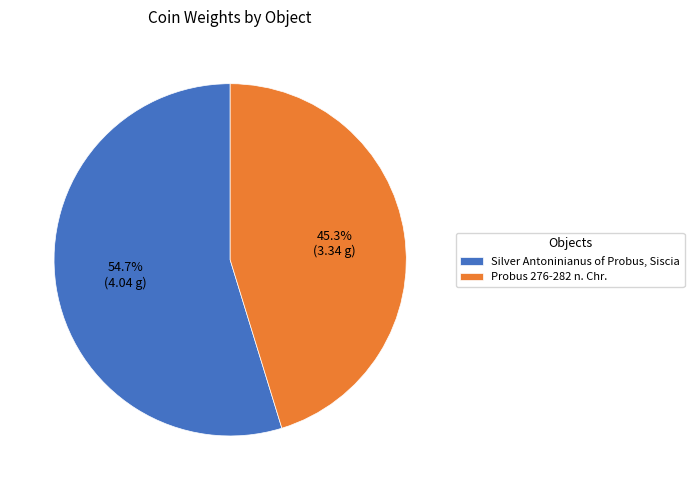

What percentage is the Probus 276-282 n. Chr. slice, to the nearest percent?

45%